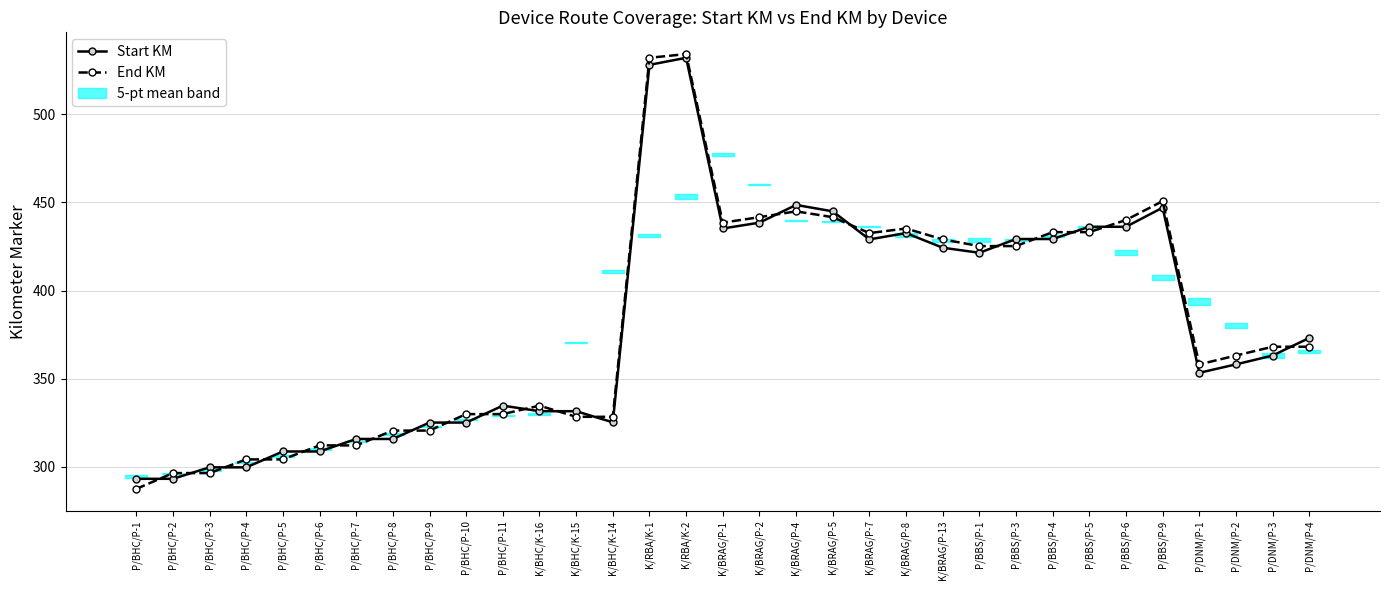

Reading left to right, transcribe all the data shown in this chart.

Start KM: P/BHC/P-1=293.2	P/BHC/P-2=293.2	P/BHC/P-3=299.7	P/BHC/P-4=299.7	P/BHC/P-5=308.7	P/BHC/P-6=308.7	P/BHC/P-7=315.8	P/BHC/P-8=315.8	P/BHC/P-9=325.1	P/BHC/P-10=325.1	P/BHC/P-11=334.7	K/BHC/K-16=331.5	K/BHC/K-15=331.5	K/BHC/K-14=325.3	K/RBA/K-1=528.0	K/RBA/K-2=532.0	K/BRAG/P-1=435.2	K/BRAG/P-2=438.5	K/BRAG/P-4=448.6	K/BRAG/P-5=444.9	K/BRAG/P-7=429.0	K/BRAG/P-8=432.6	K/BRAG/P-13=424.3	P/BBS/P-1=421.4	P/BBS/P-3=429.2	P/BBS/P-4=429.2	P/BBS/P-5=436.1	P/BBS/P-6=436.1	P/BBS/P-9=447.0	P/DNM/P-1=353.3	P/DNM/P-2=358.1	P/DNM/P-3=363.1	P/DNM/P-4=373.1
End KM: P/BHC/P-1=287.5	P/BHC/P-2=296.4	P/BHC/P-3=296.4	P/BHC/P-4=304.2	P/BHC/P-5=304.2	P/BHC/P-6=312.1	P/BHC/P-7=312.1	P/BHC/P-8=320.6	P/BHC/P-9=320.6	P/BHC/P-10=329.9	P/BHC/P-11=329.9	K/BHC/K-16=334.7	K/BHC/K-15=328.4	K/BHC/K-14=328.4	K/RBA/K-1=532.0	K/RBA/K-2=534.1	K/BRAG/P-1=438.5	K/BRAG/P-2=441.6	K/BRAG/P-4=444.9	K/BRAG/P-5=441.6	K/BRAG/P-7=432.6	K/BRAG/P-8=435.2	K/BRAG/P-13=429.0	P/BBS/P-1=425.2	P/BBS/P-3=425.2	P/BBS/P-4=433.1	P/BBS/P-5=433.1	P/BBS/P-6=440.0	P/BBS/P-9=450.7	P/DNM/P-1=358.1	P/DNM/P-2=363.1	P/DNM/P-3=368.1	P/DNM/P-4=368.1